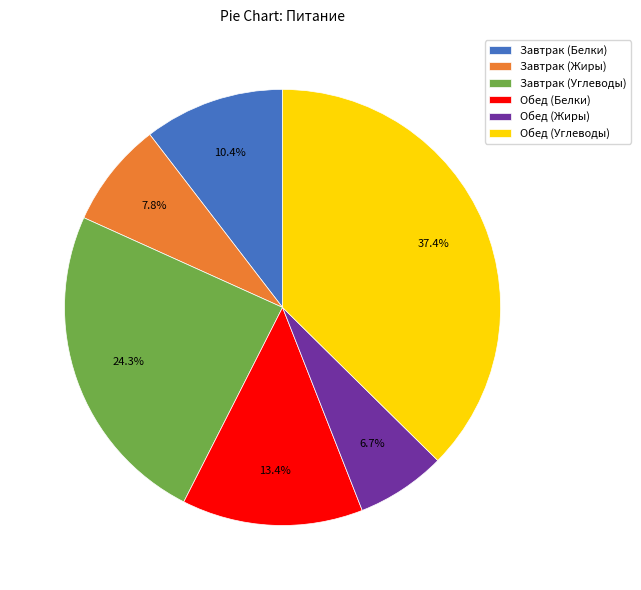

How many slices are in this pie chart?

6